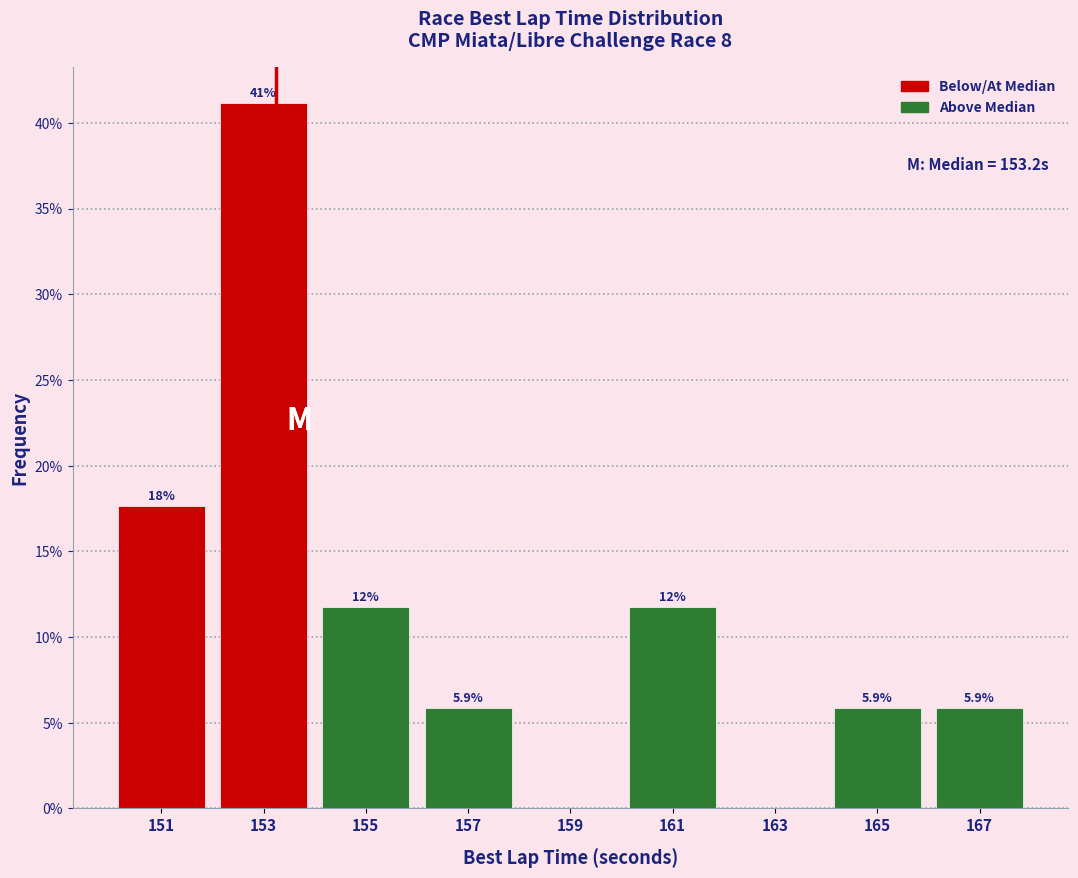

Over which range of the x-axis is the bar tallest?

152 to 154